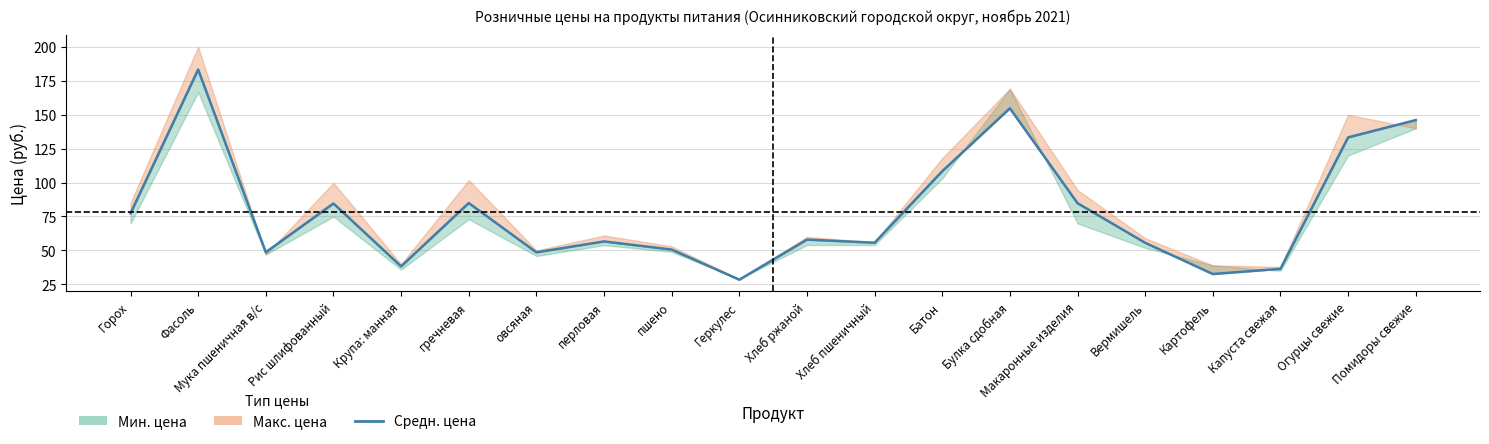

Is it true that the value at Огурцы свежие is 133.2?

True